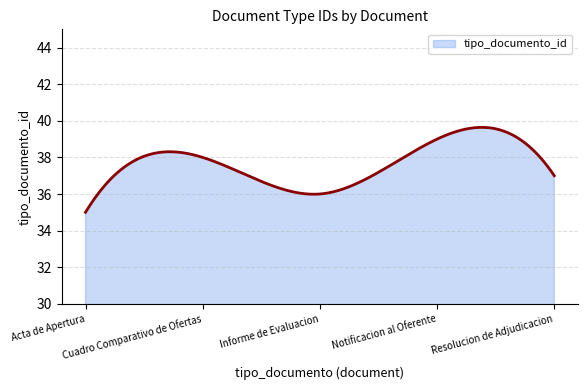

What is the minimum value shown in the chart?

35.0